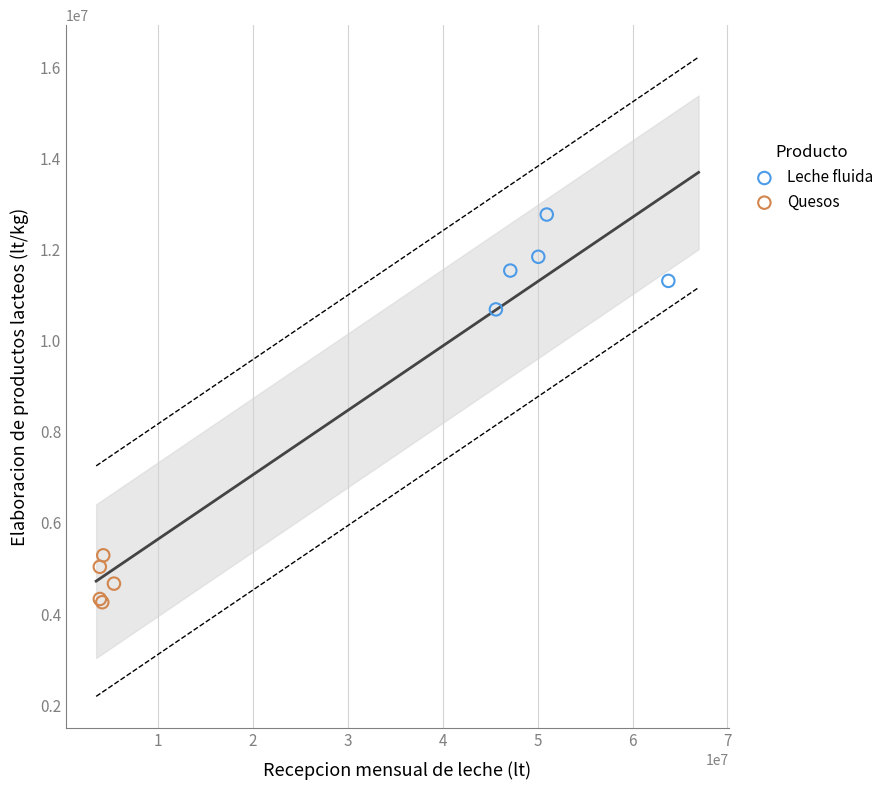

Which series contains the lowest Y value?

Quesos